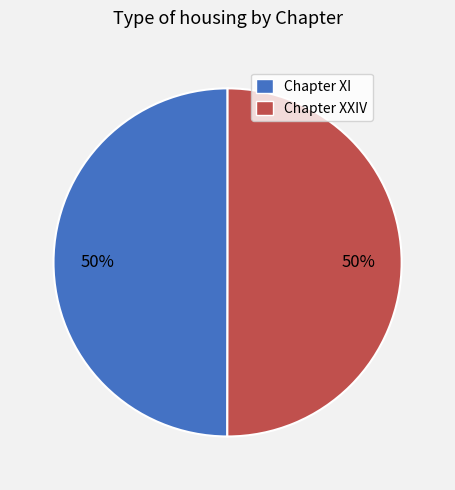

True or false: Chapter XI accounts for 50% of the total.

True